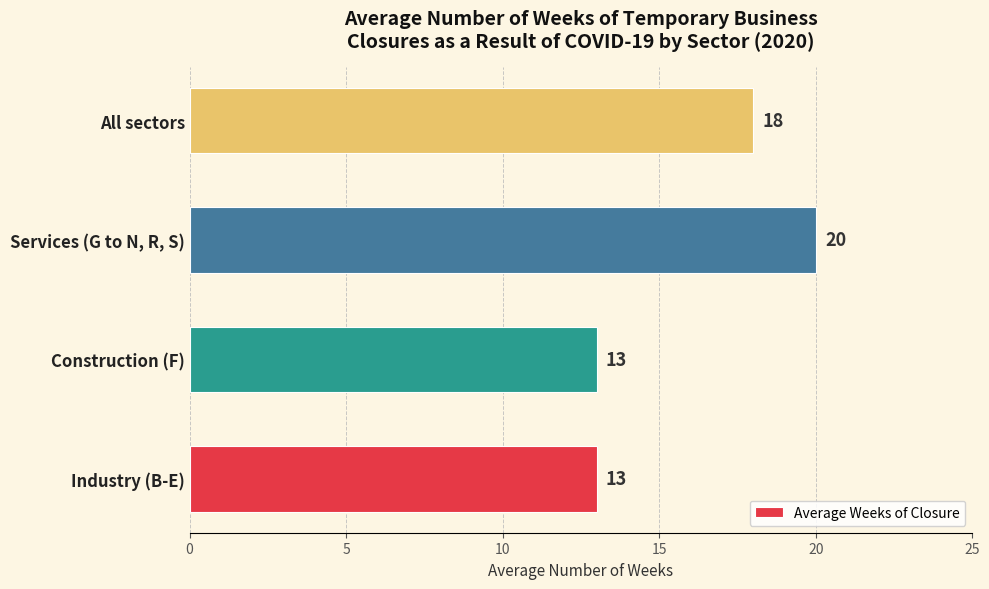

What is the sum of all values?

64